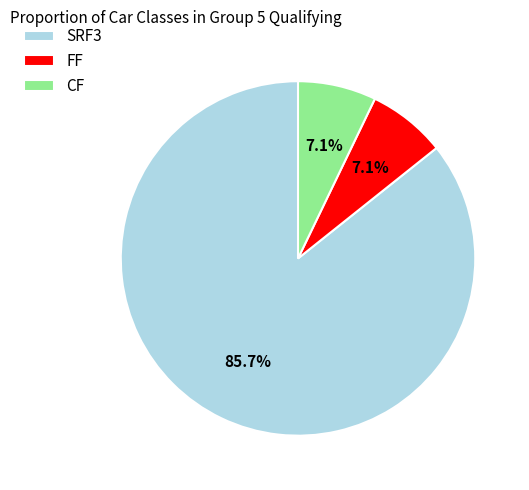

To the nearest percent, what is the combined percentage of CF and FF?

14%